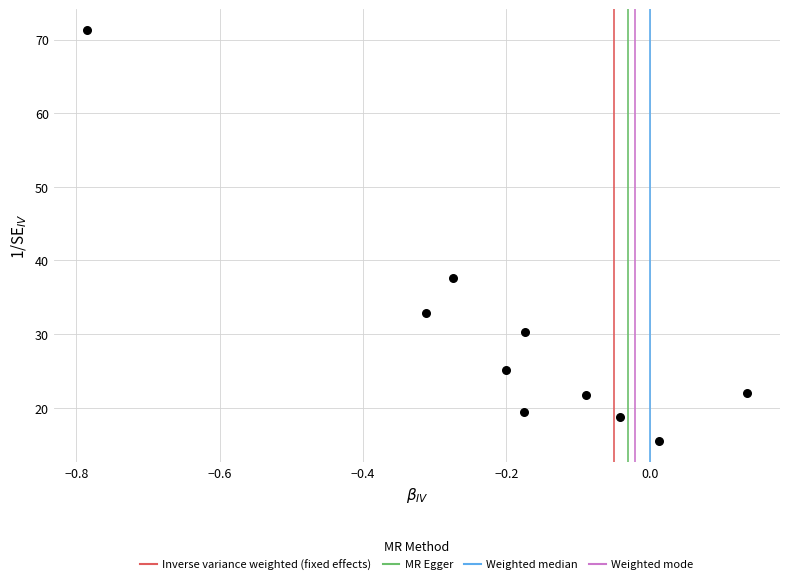

What is the range of Y values (max minus min)?

55.9